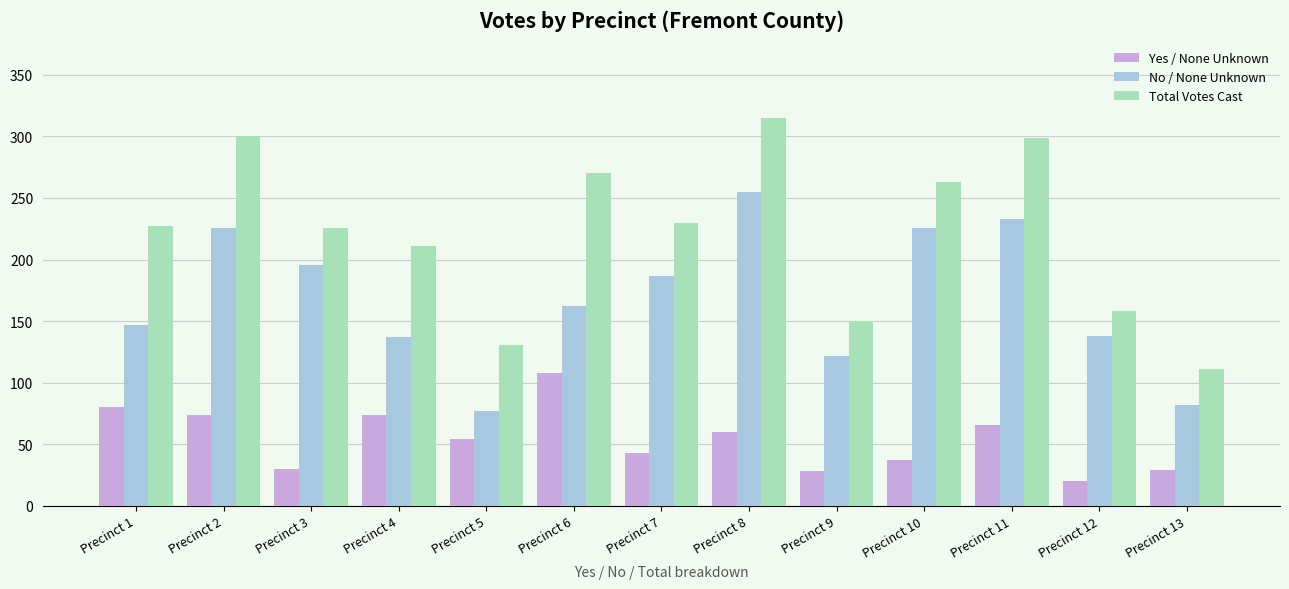

True or false: Total Votes Cast has a value of 227 at Precinct 1.

True